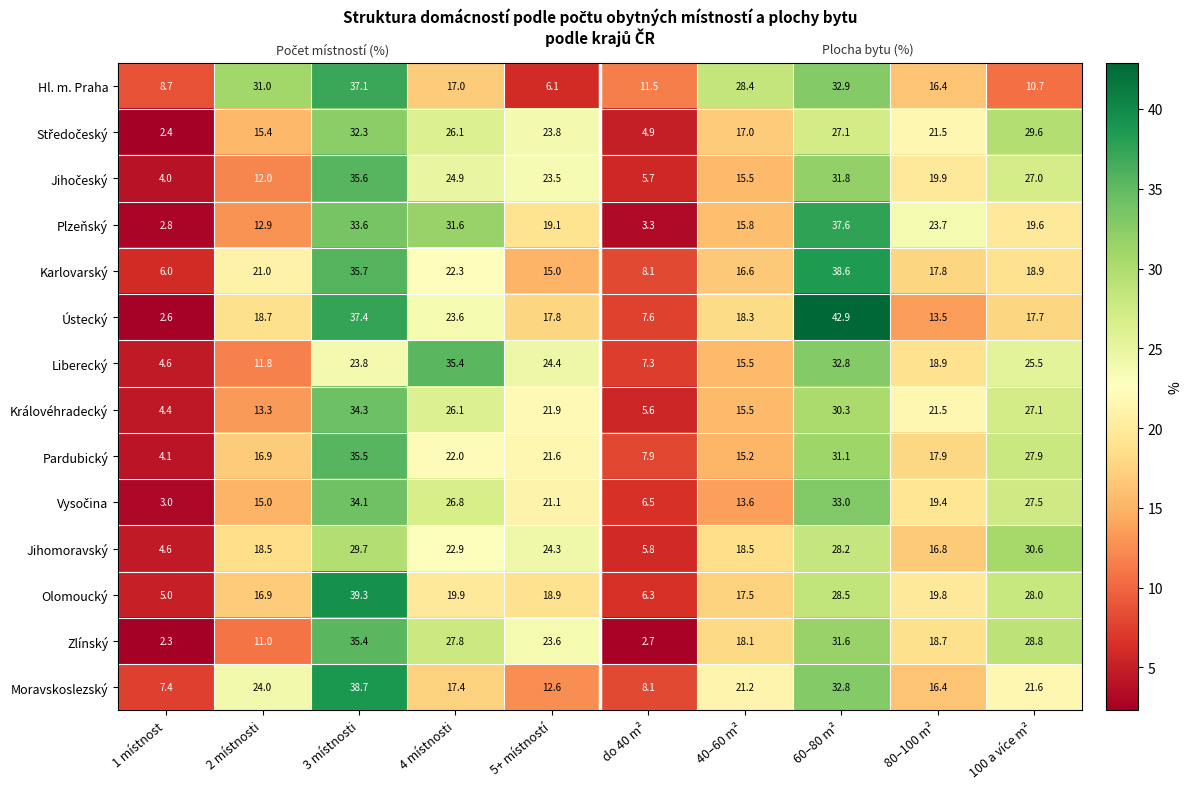

How many data points does each series have?

10